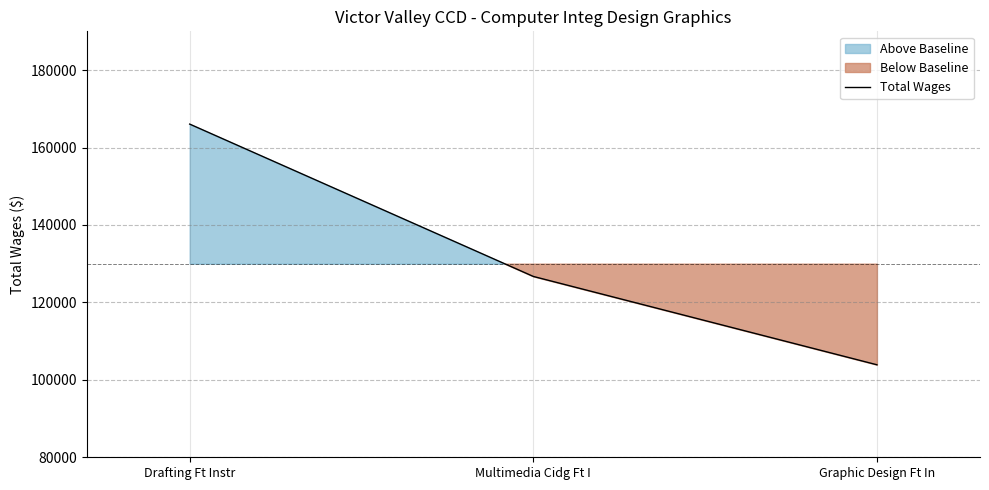

What position from the left is Drafting Ft Instr?

1